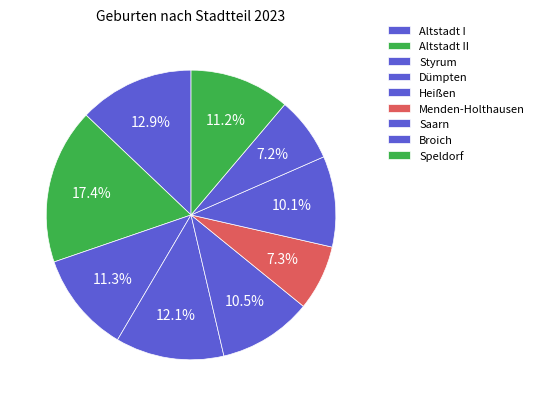

The Heißen slice represents 10% of the pie. True or false?

True